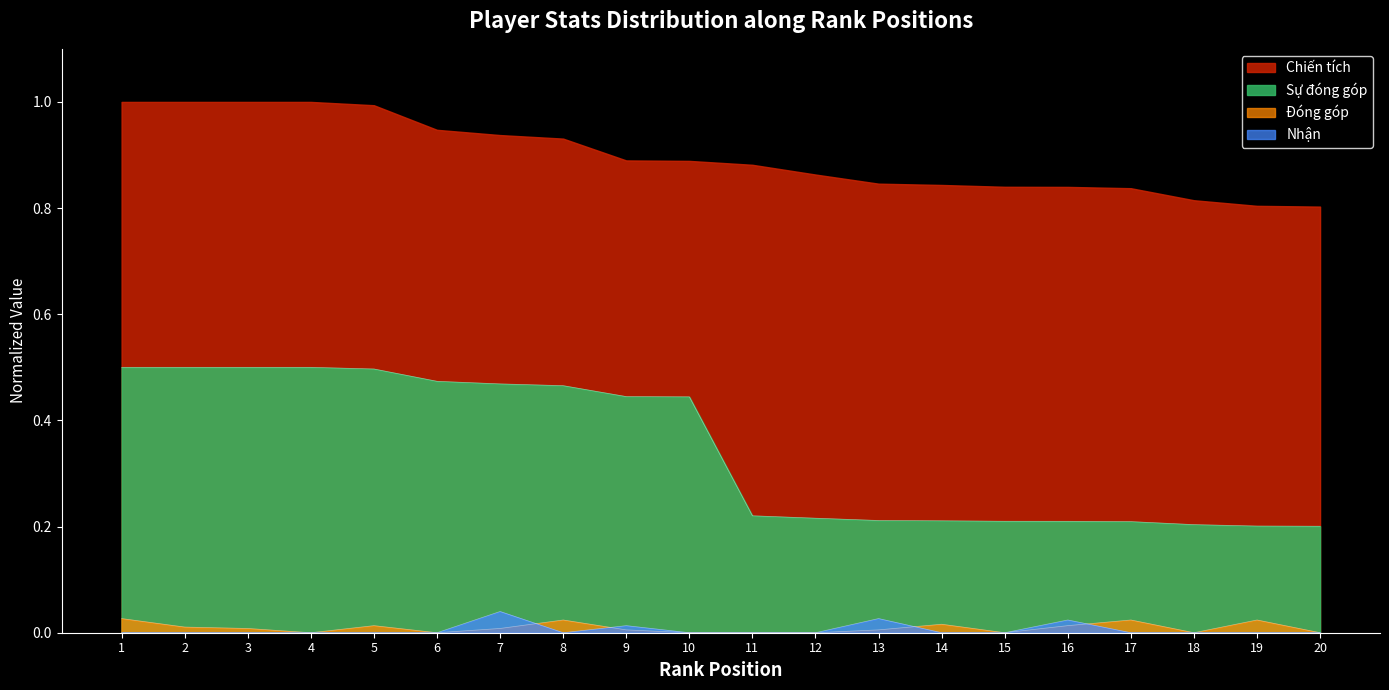

At 19, list the series in order from largest to smallest.

Chiến tích, Sự đóng góp, Đóng góp, Nhận